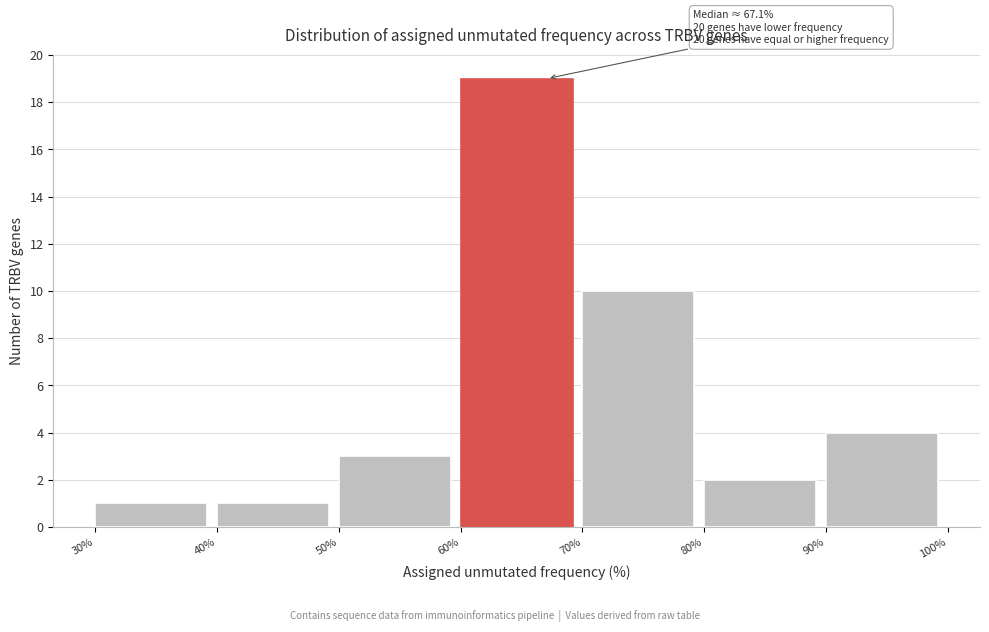

Which range on the x-axis has the tallest bar?

60% to 70%